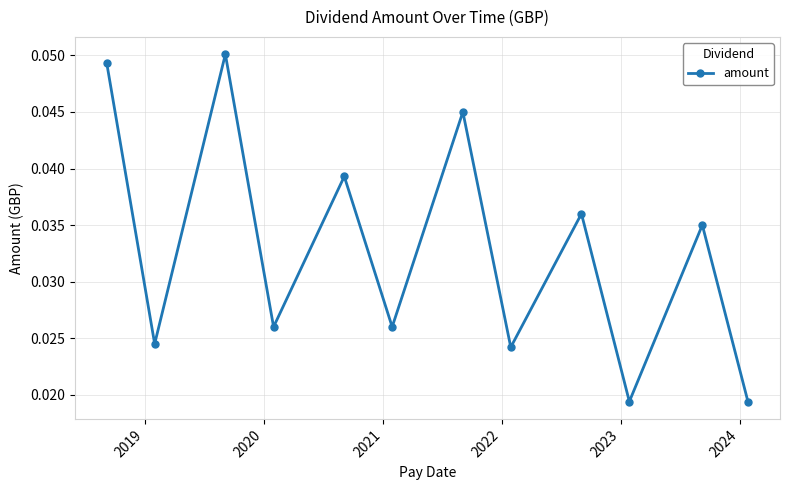

True or false: there are more than 0 points higher than both neighbors.

True